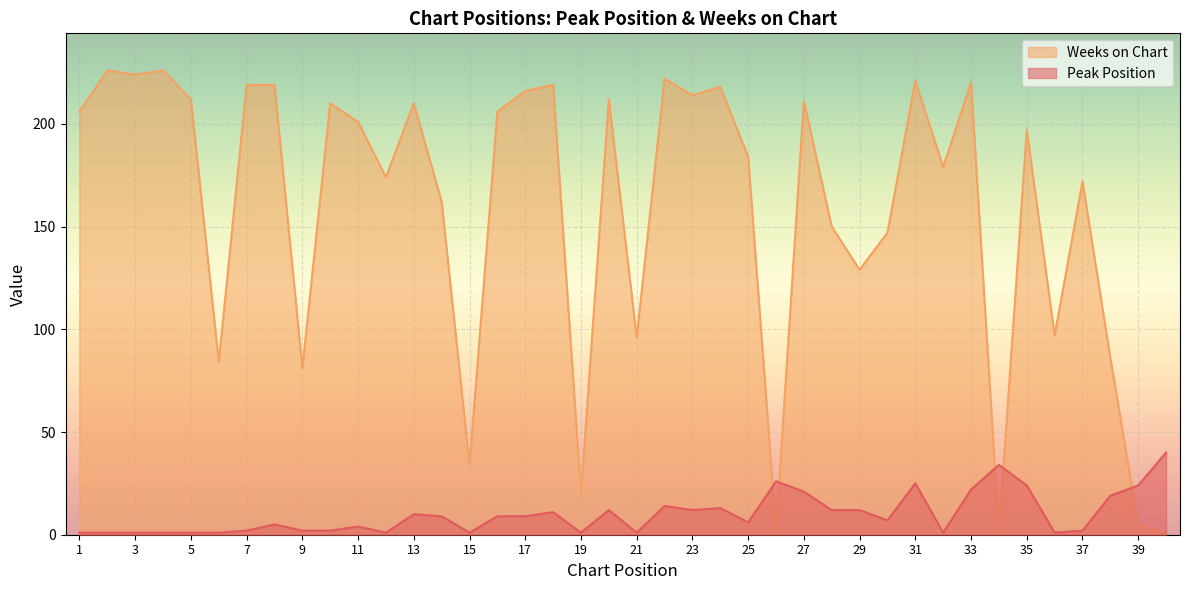

In Peak Position, how many points are lower than both neighbors (excluding endpoints)?

9